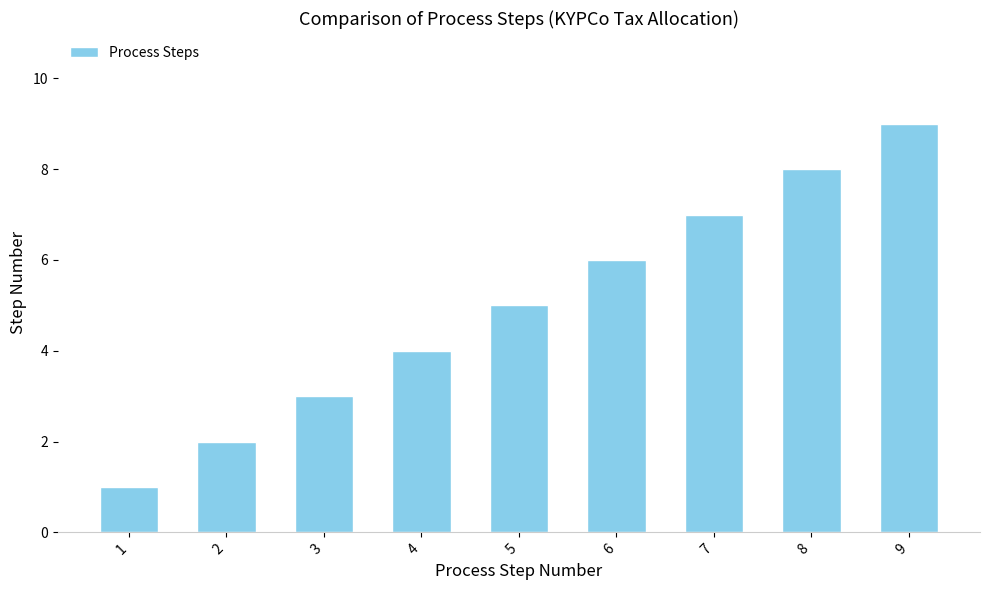

What is the smallest value displayed?

1